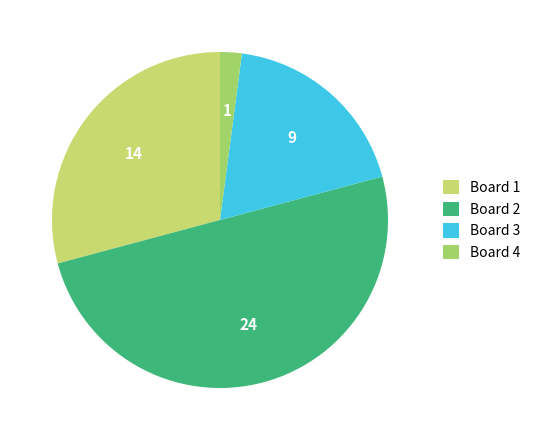

Does Board 4 represent more than half of the total?

No